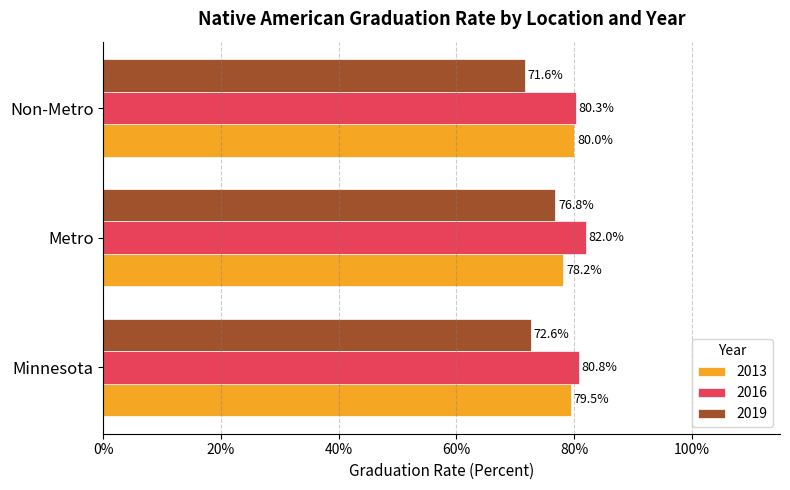

Is the value of 2019 at Metro greater than the value of 2013 at Minnesota?

No